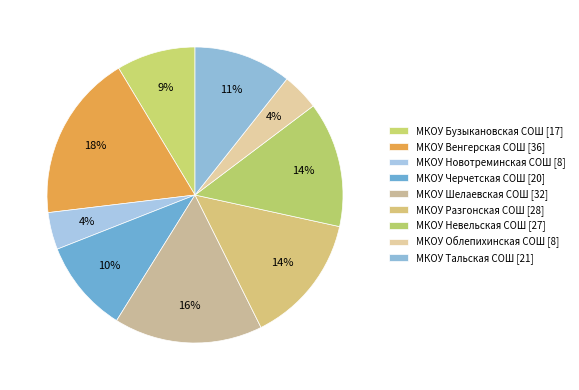

The МКОУ Черчетская СОШ slice represents 24% of the pie. True or false?

False